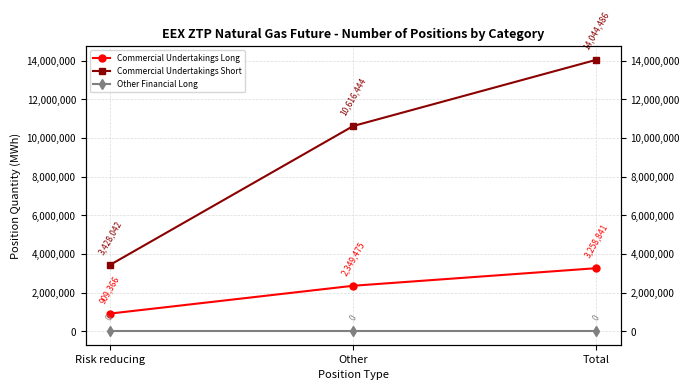

Is the value of Commercial Undertakings Long at Other greater than the value of Other Financial Long at Risk reducing?

Yes